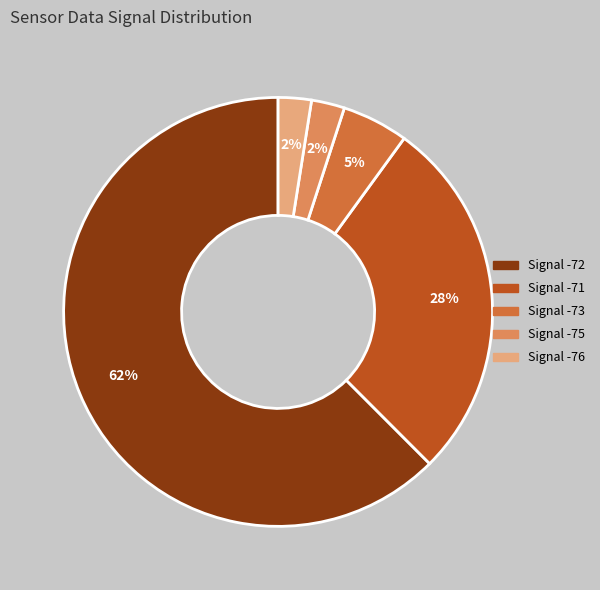

To the nearest percent, what is the average slice percentage?

20%